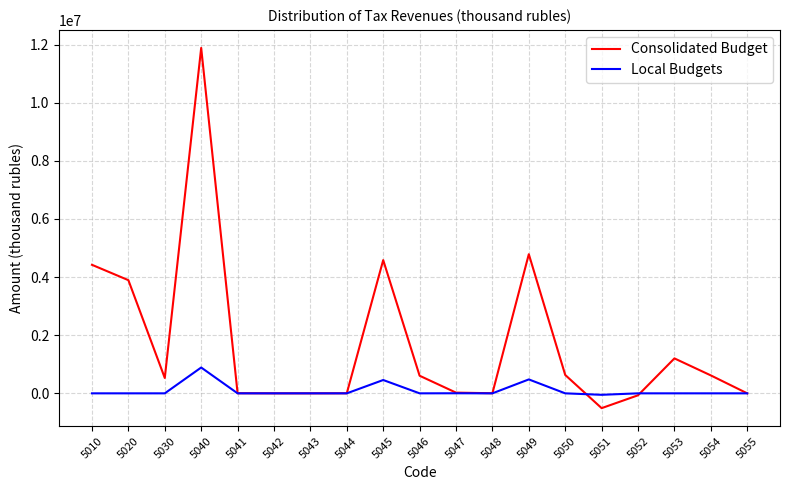

What is the average value of the Consolidated Budget series?

1716465